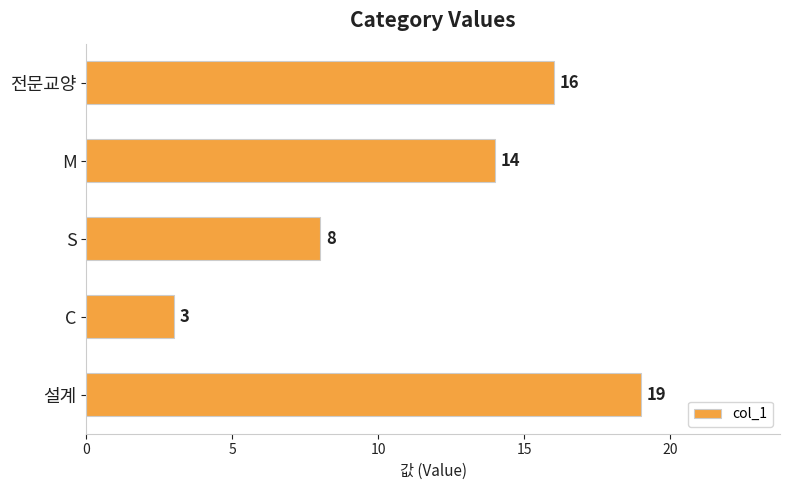

List the labels in order of value, largest first.

설계, 전문교양, M, S, C